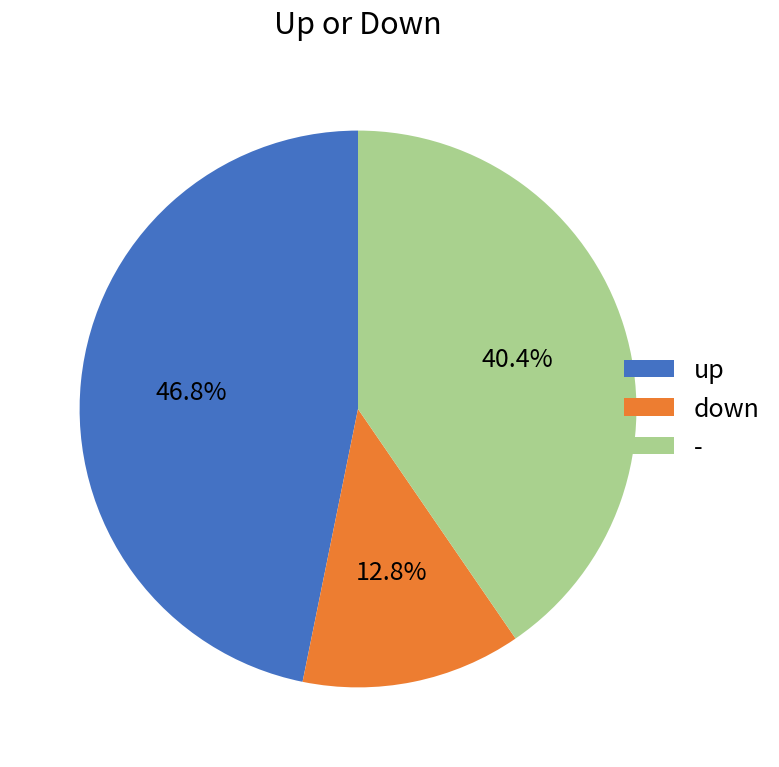

The - slice represents 30% of the pie. True or false?

False